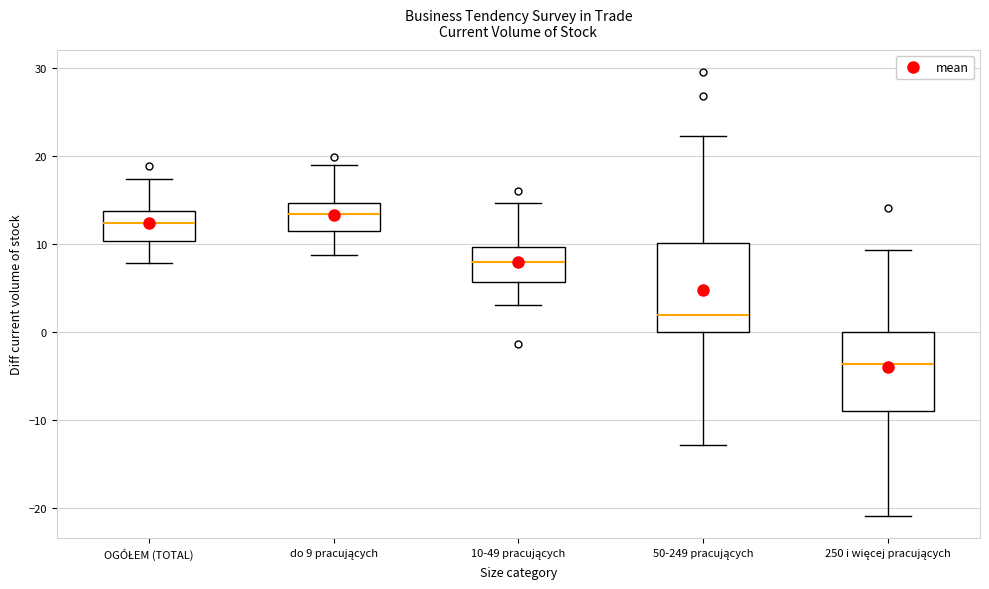

Comparing the boxes themselves (not the whiskers), which one is the tallest?

50-249 pracujących